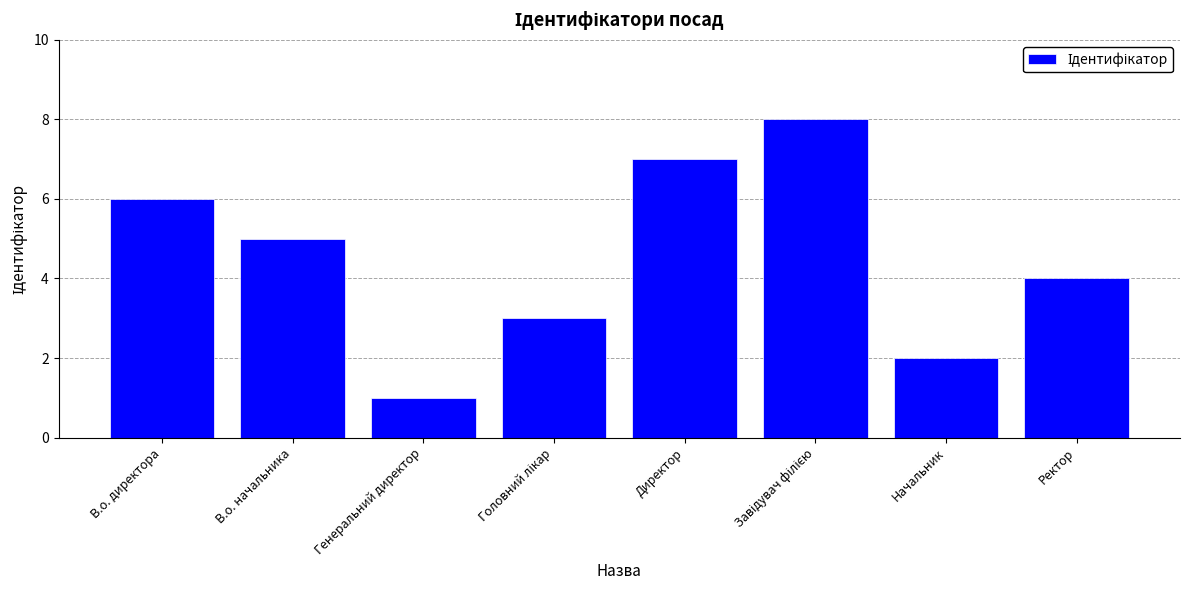

The value at Директор is 7. True or false?

True